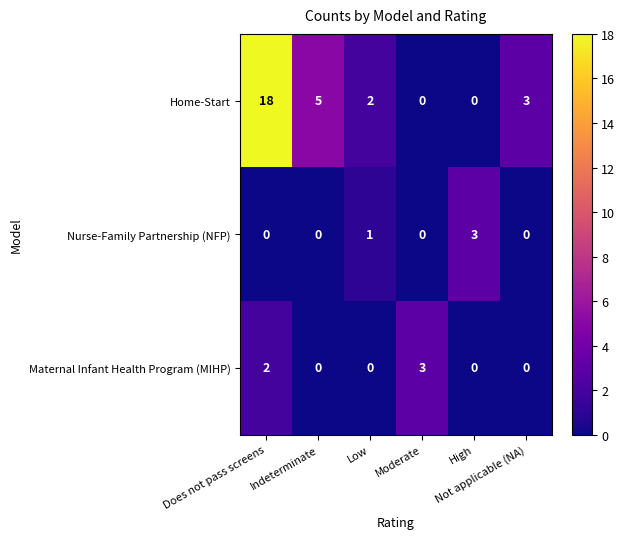

What is the sum of all Home-Start values?

28